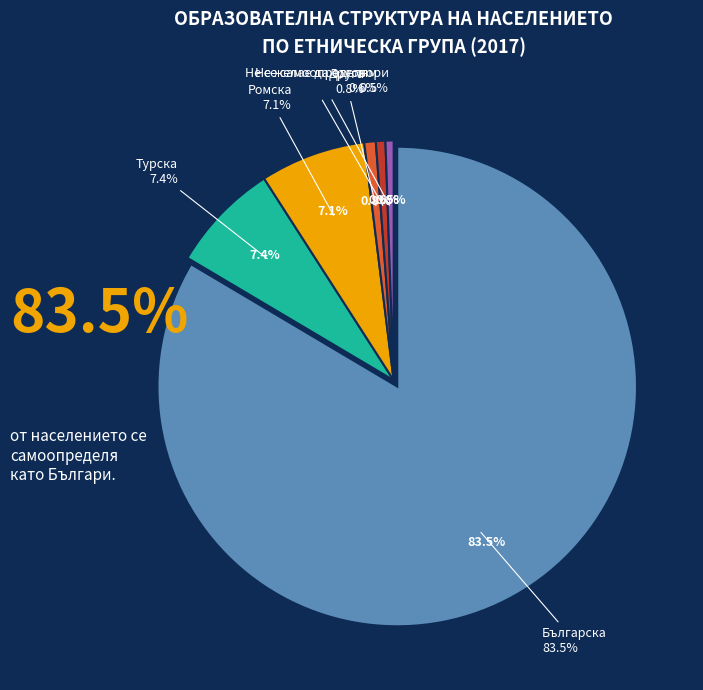

To the nearest percent, what is the average slice percentage?

17%